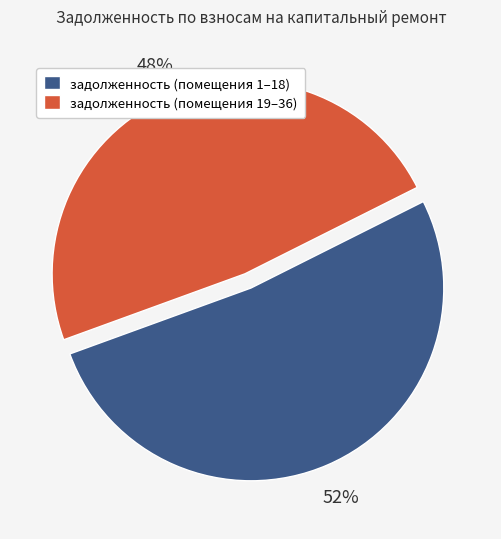

To the nearest percent, what is the average slice percentage?

50%